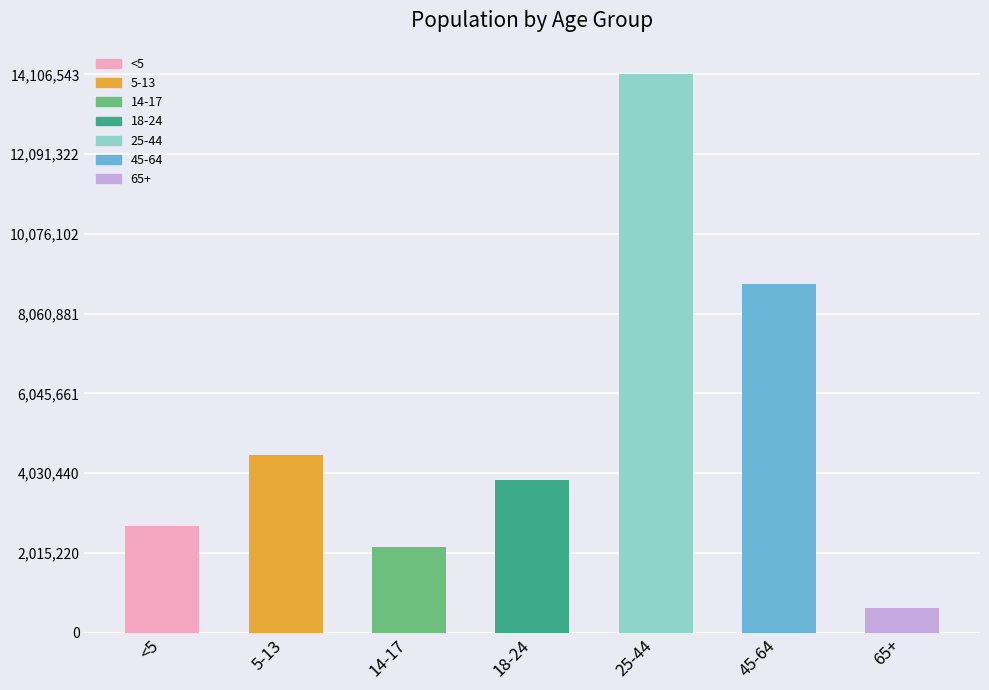

What is the label of the 4th bar from the right?

18-24